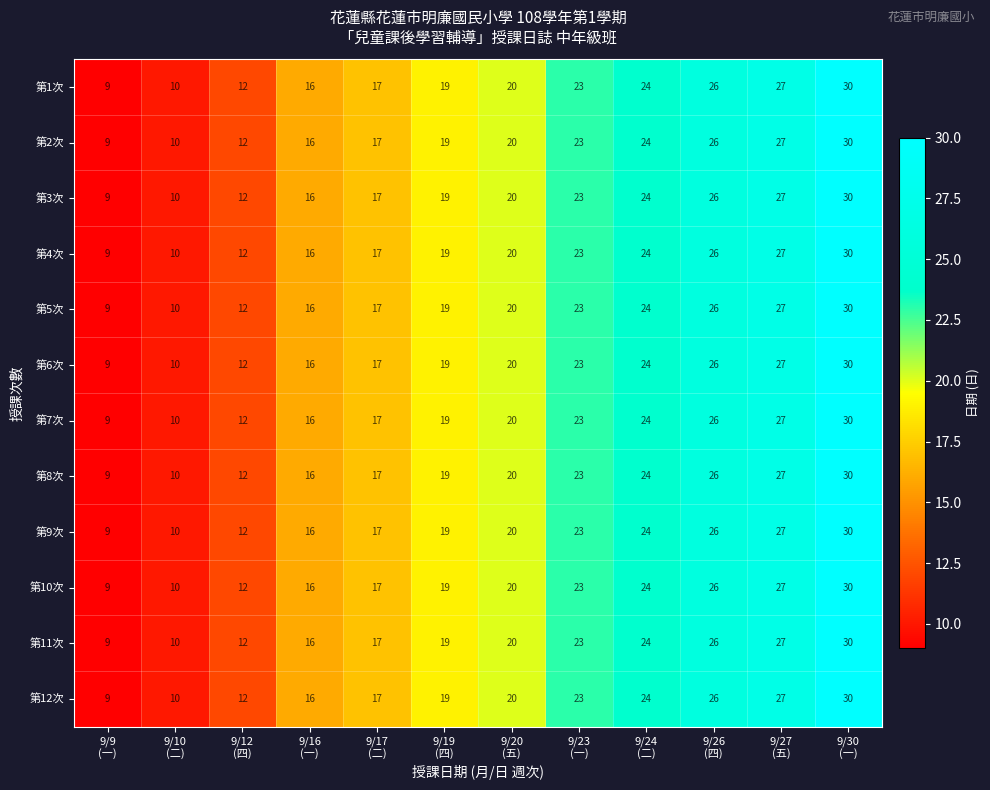

What is the average value of the 第10次 series?

19